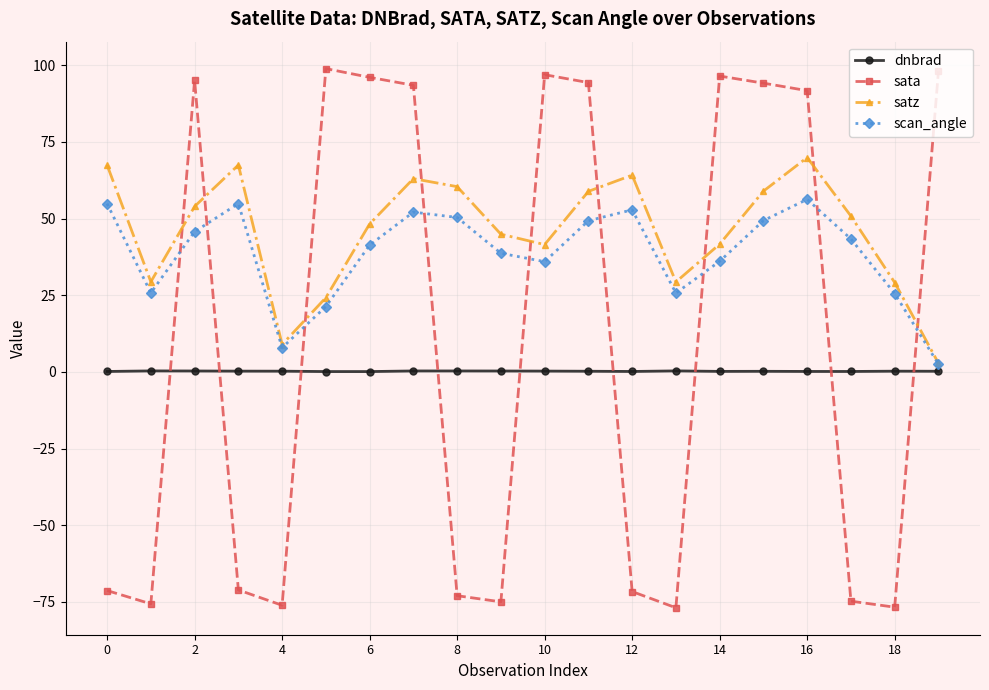

At how many categories does at least one series exceed 11?

19